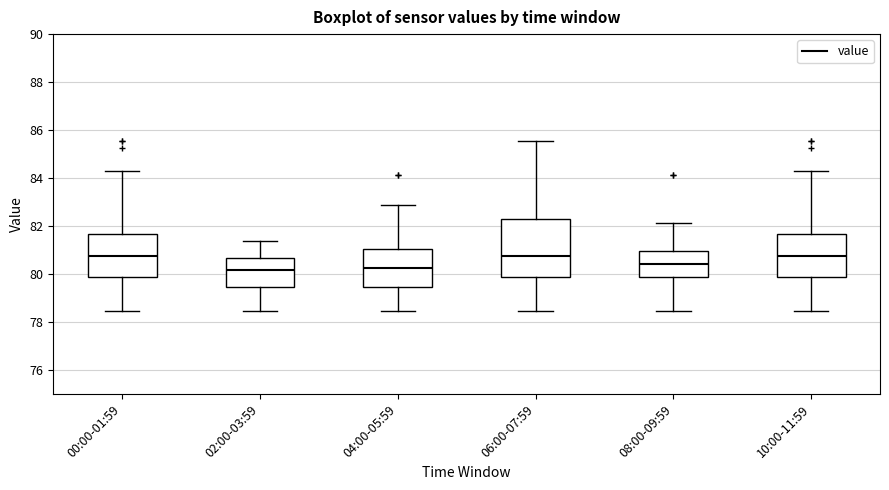

Where does the upper whisker of the box for 04:00-05:59 end on the y-axis? The values are not printed on the chart, so give them approximately, as read against the axis.

82.8